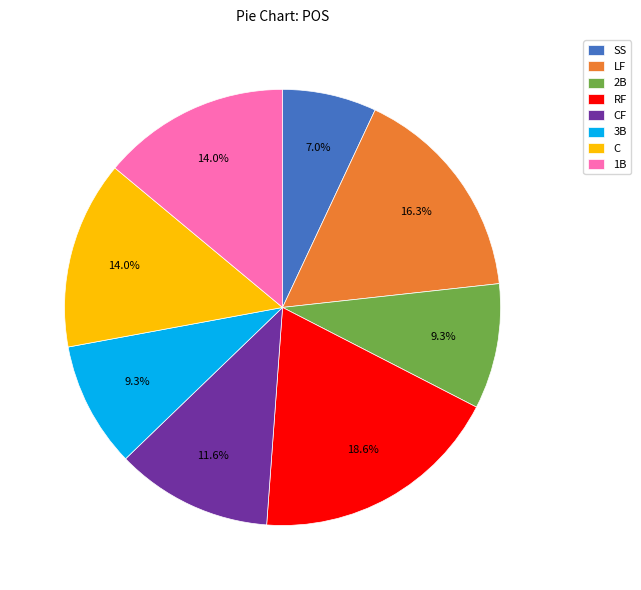

To the nearest percent, what is the combined percentage of LF and RF?

35%